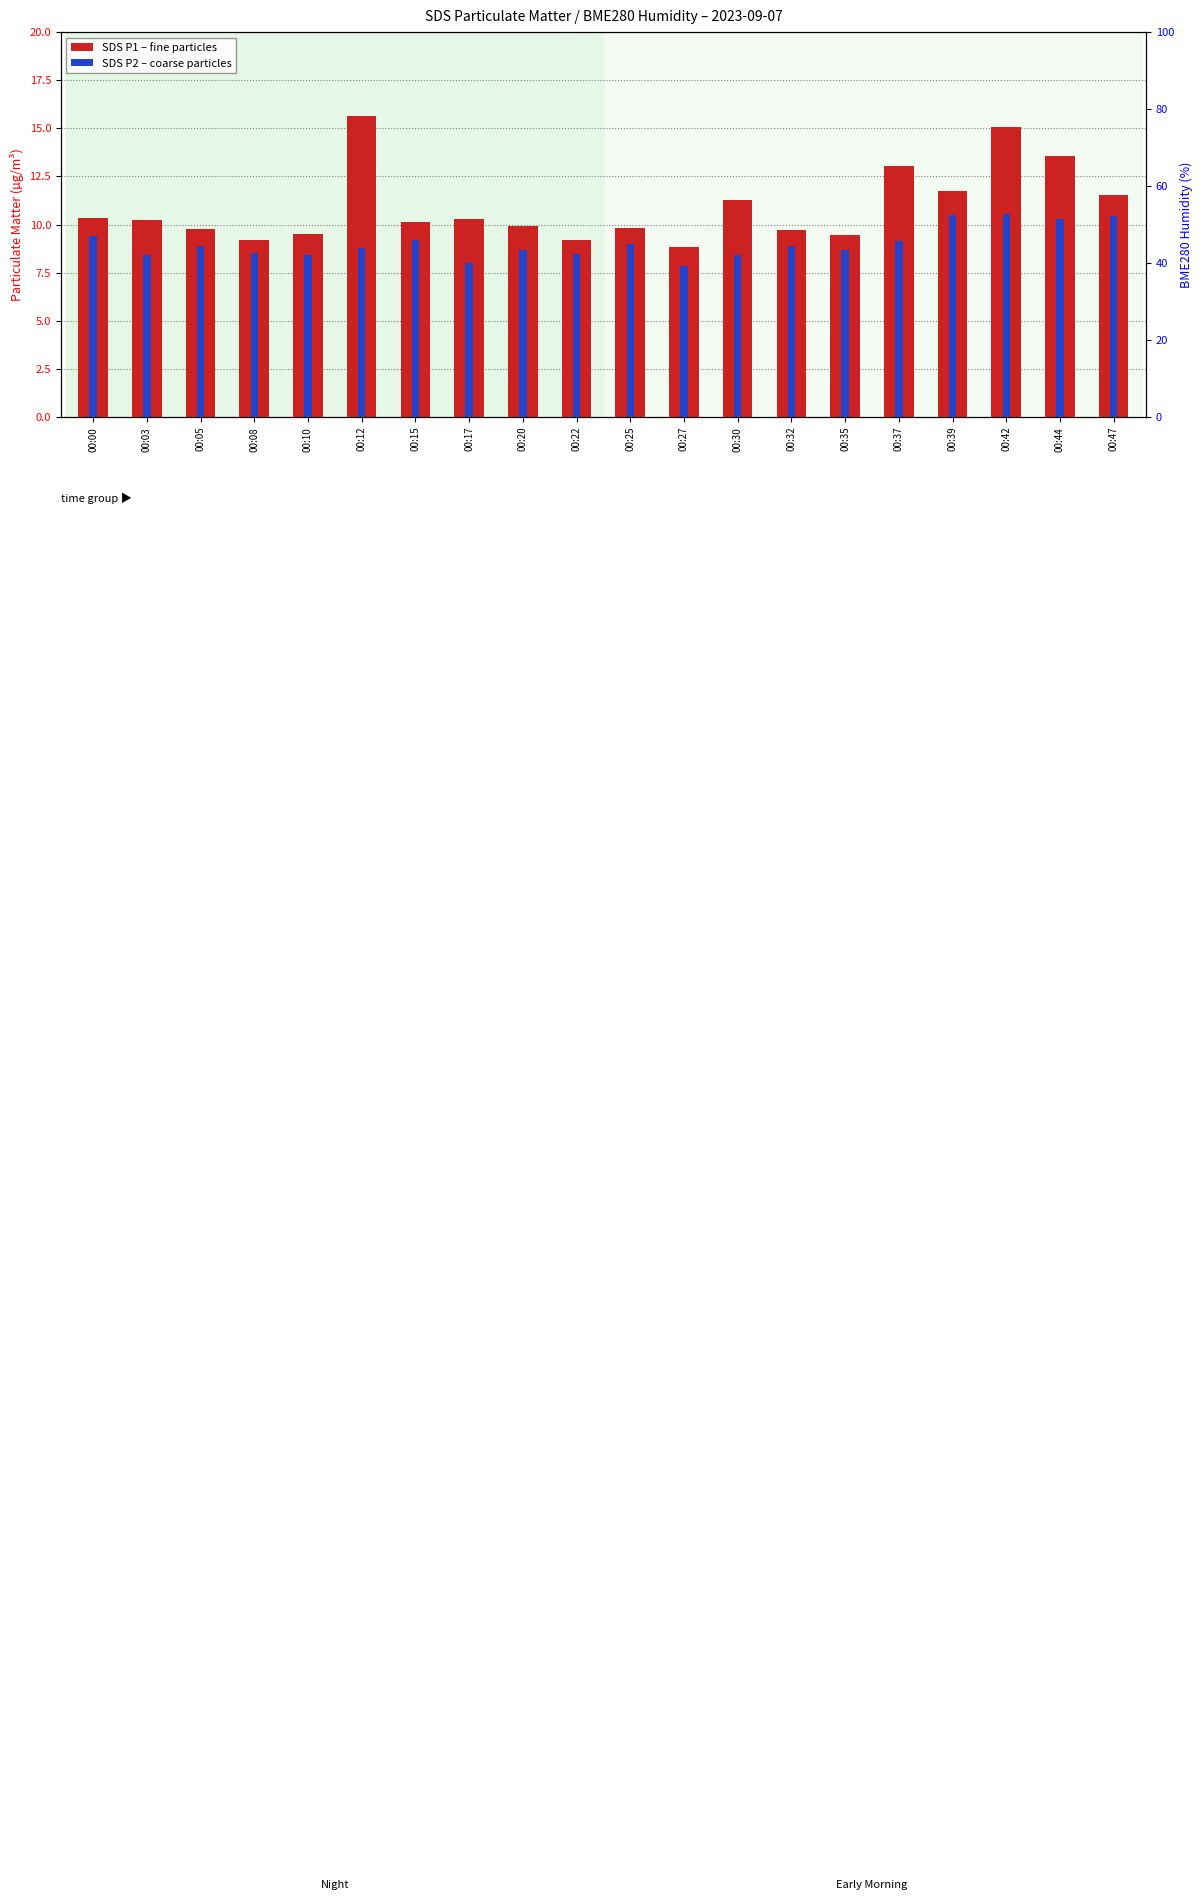

How many series are shown in this chart?

2